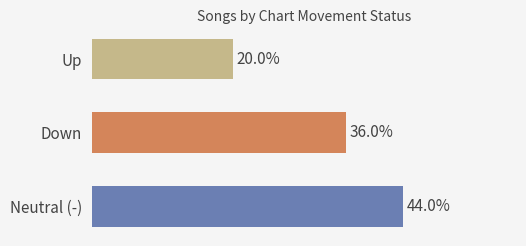

Which has a higher value, Neutral (-) or Up?

Neutral (-)